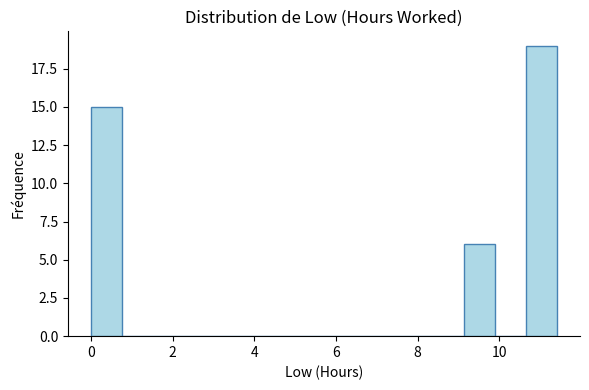

Read against the x-axis, roughly where is the centre of the tallest bar?

11.0